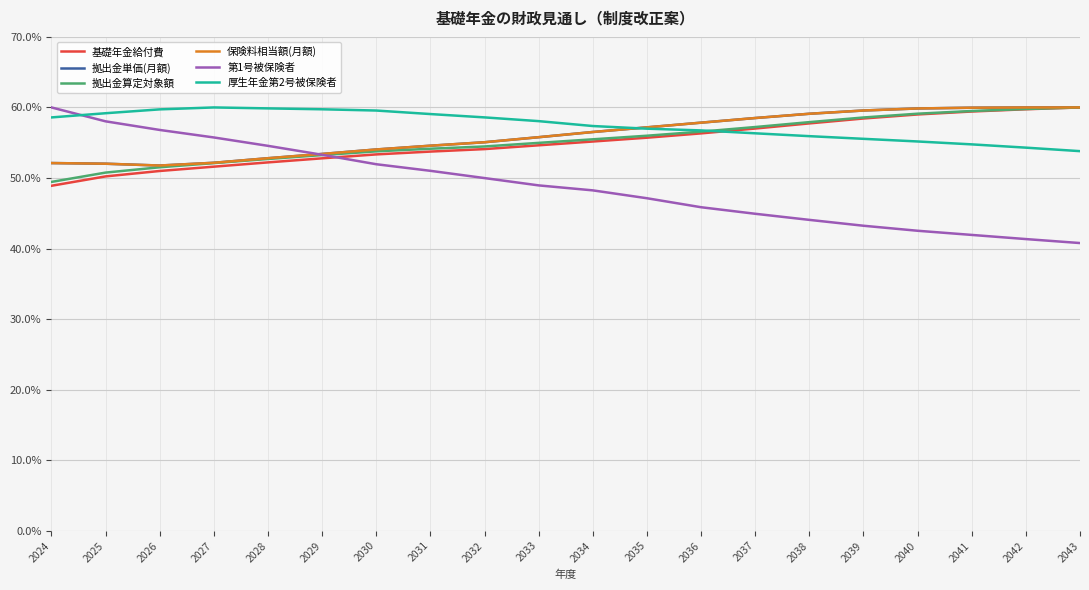

What is the difference between the maximum and minimum values in the 厚生年金第2号被保険者 series?

6.2